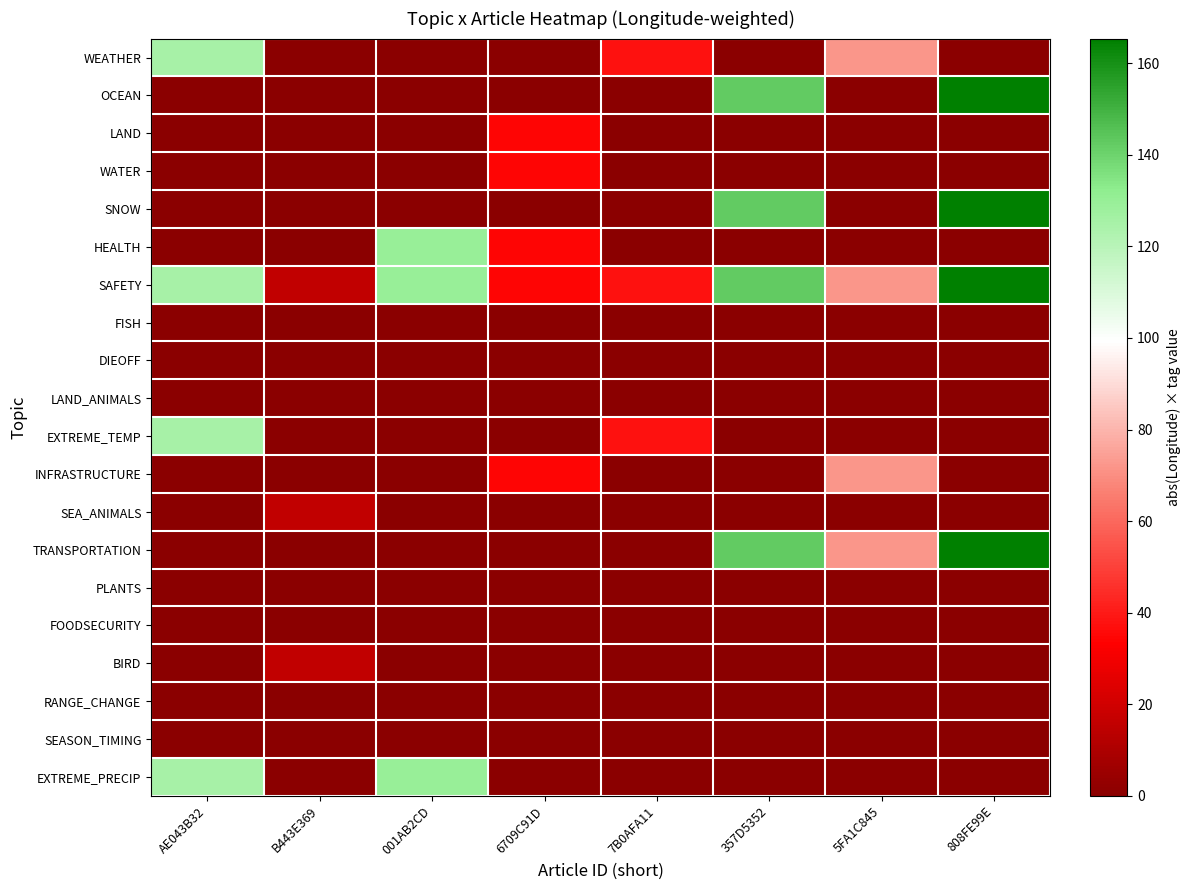

Reading left to right, extract all data points from this chart.

WEATHER: AE043B32=125.0	B443E369=0.0	001AB2CD=0.0	6709C91D=0.0	7B0AFA11=37.6	357D5352=0.0	5FA1C845=72.0	808FE99E=0.0
OCEAN: AE043B32=0.0	B443E369=0.0	001AB2CD=0.0	6709C91D=0.0	7B0AFA11=0.0	357D5352=142.2	5FA1C845=0.0	808FE99E=165.4
LAND: AE043B32=0.0	B443E369=0.0	001AB2CD=0.0	6709C91D=34.3	7B0AFA11=0.0	357D5352=0.0	5FA1C845=0.0	808FE99E=0.0
WATER: AE043B32=0.0	B443E369=0.0	001AB2CD=0.0	6709C91D=34.3	7B0AFA11=0.0	357D5352=0.0	5FA1C845=0.0	808FE99E=0.0
SNOW: AE043B32=0.0	B443E369=0.0	001AB2CD=0.0	6709C91D=0.0	7B0AFA11=0.0	357D5352=142.2	5FA1C845=0.0	808FE99E=165.4
HEALTH: AE043B32=0.0	B443E369=0.0	001AB2CD=129.7	6709C91D=34.3	7B0AFA11=0.0	357D5352=0.0	5FA1C845=0.0	808FE99E=0.0
SAFETY: AE043B32=125.0	B443E369=15.6	001AB2CD=129.7	6709C91D=34.3	7B0AFA11=37.6	357D5352=142.2	5FA1C845=72.0	808FE99E=165.4
FISH: AE043B32=0.0	B443E369=0.0	001AB2CD=0.0	6709C91D=0.0	7B0AFA11=0.0	357D5352=0.0	5FA1C845=0.0	808FE99E=0.0
DIEOFF: AE043B32=0.0	B443E369=0.0	001AB2CD=0.0	6709C91D=0.0	7B0AFA11=0.0	357D5352=0.0	5FA1C845=0.0	808FE99E=0.0
LAND_ANIMALS: AE043B32=0.0	B443E369=0.0	001AB2CD=0.0	6709C91D=0.0	7B0AFA11=0.0	357D5352=0.0	5FA1C845=0.0	808FE99E=0.0
EXTREME_TEMP: AE043B32=125.0	B443E369=0.0	001AB2CD=0.0	6709C91D=0.0	7B0AFA11=37.6	357D5352=0.0	5FA1C845=0.0	808FE99E=0.0
INFRASTRUCTURE: AE043B32=0.0	B443E369=0.0	001AB2CD=0.0	6709C91D=34.3	7B0AFA11=0.0	357D5352=0.0	5FA1C845=72.0	808FE99E=0.0
SEA_ANIMALS: AE043B32=0.0	B443E369=15.6	001AB2CD=0.0	6709C91D=0.0	7B0AFA11=0.0	357D5352=0.0	5FA1C845=0.0	808FE99E=0.0
TRANSPORTATION: AE043B32=0.0	B443E369=0.0	001AB2CD=0.0	6709C91D=0.0	7B0AFA11=0.0	357D5352=142.2	5FA1C845=72.0	808FE99E=165.4
PLANTS: AE043B32=0.0	B443E369=0.0	001AB2CD=0.0	6709C91D=0.0	7B0AFA11=0.0	357D5352=0.0	5FA1C845=0.0	808FE99E=0.0
FOODSECURITY: AE043B32=0.0	B443E369=0.0	001AB2CD=0.0	6709C91D=0.0	7B0AFA11=0.0	357D5352=0.0	5FA1C845=0.0	808FE99E=0.0
BIRD: AE043B32=0.0	B443E369=15.6	001AB2CD=0.0	6709C91D=0.0	7B0AFA11=0.0	357D5352=0.0	5FA1C845=0.0	808FE99E=0.0
RANGE_CHANGE: AE043B32=0.0	B443E369=0.0	001AB2CD=0.0	6709C91D=0.0	7B0AFA11=0.0	357D5352=0.0	5FA1C845=0.0	808FE99E=0.0
SEASON_TIMING: AE043B32=0.0	B443E369=0.0	001AB2CD=0.0	6709C91D=0.0	7B0AFA11=0.0	357D5352=0.0	5FA1C845=0.0	808FE99E=0.0
EXTREME_PRECIP: AE043B32=125.0	B443E369=0.0	001AB2CD=129.7	6709C91D=0.0	7B0AFA11=0.0	357D5352=0.0	5FA1C845=0.0	808FE99E=0.0